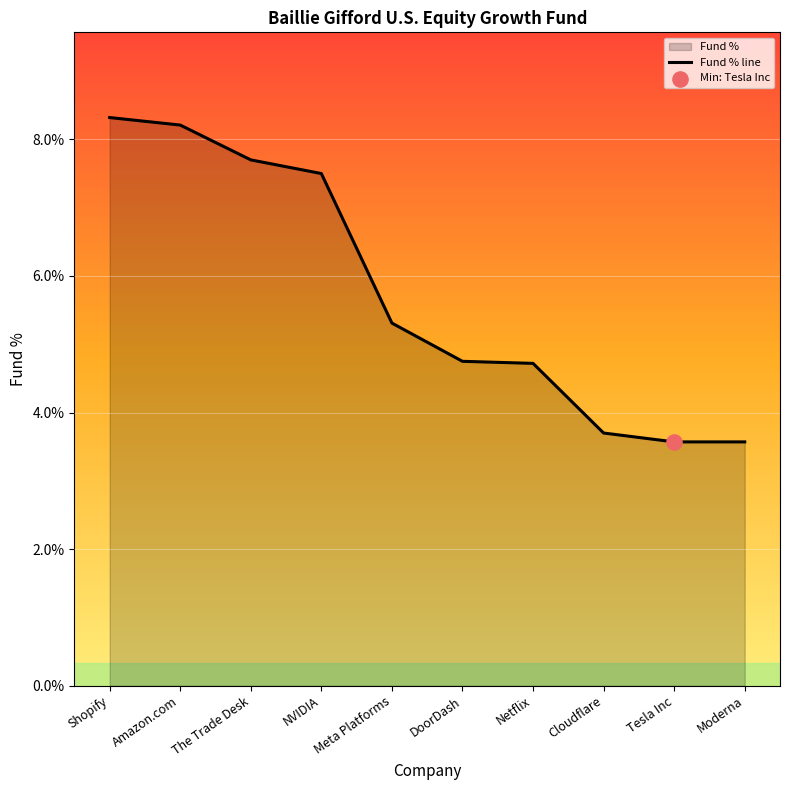

What is the change in value from Meta Platforms to Tesla Inc?

-1.7